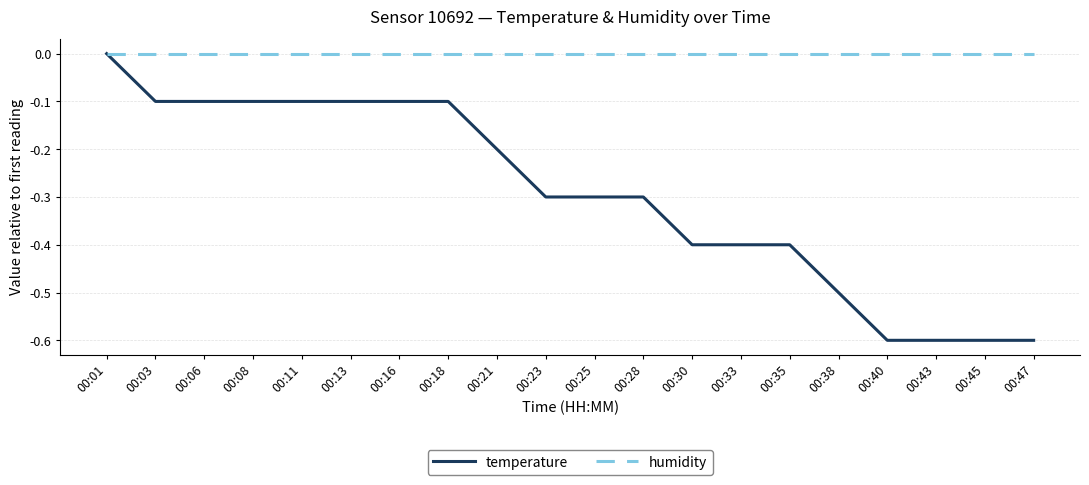

Which series has the largest range (max minus min)?

temperature